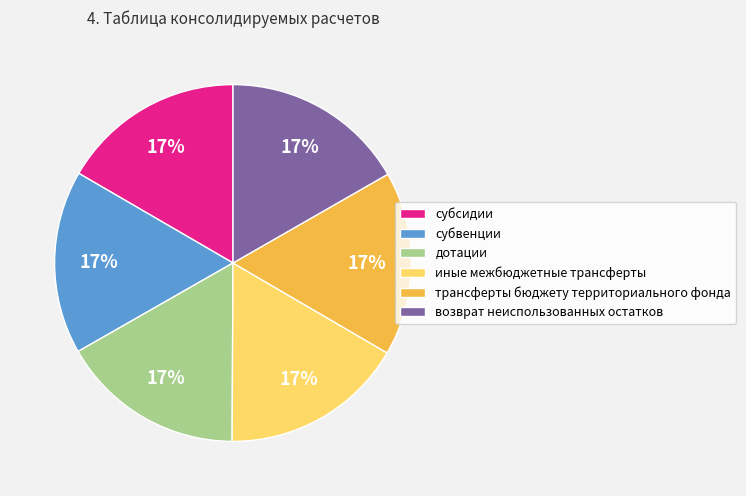

Is the sum of трансферты бюджету территориального фонда and дотации greater than half?

No